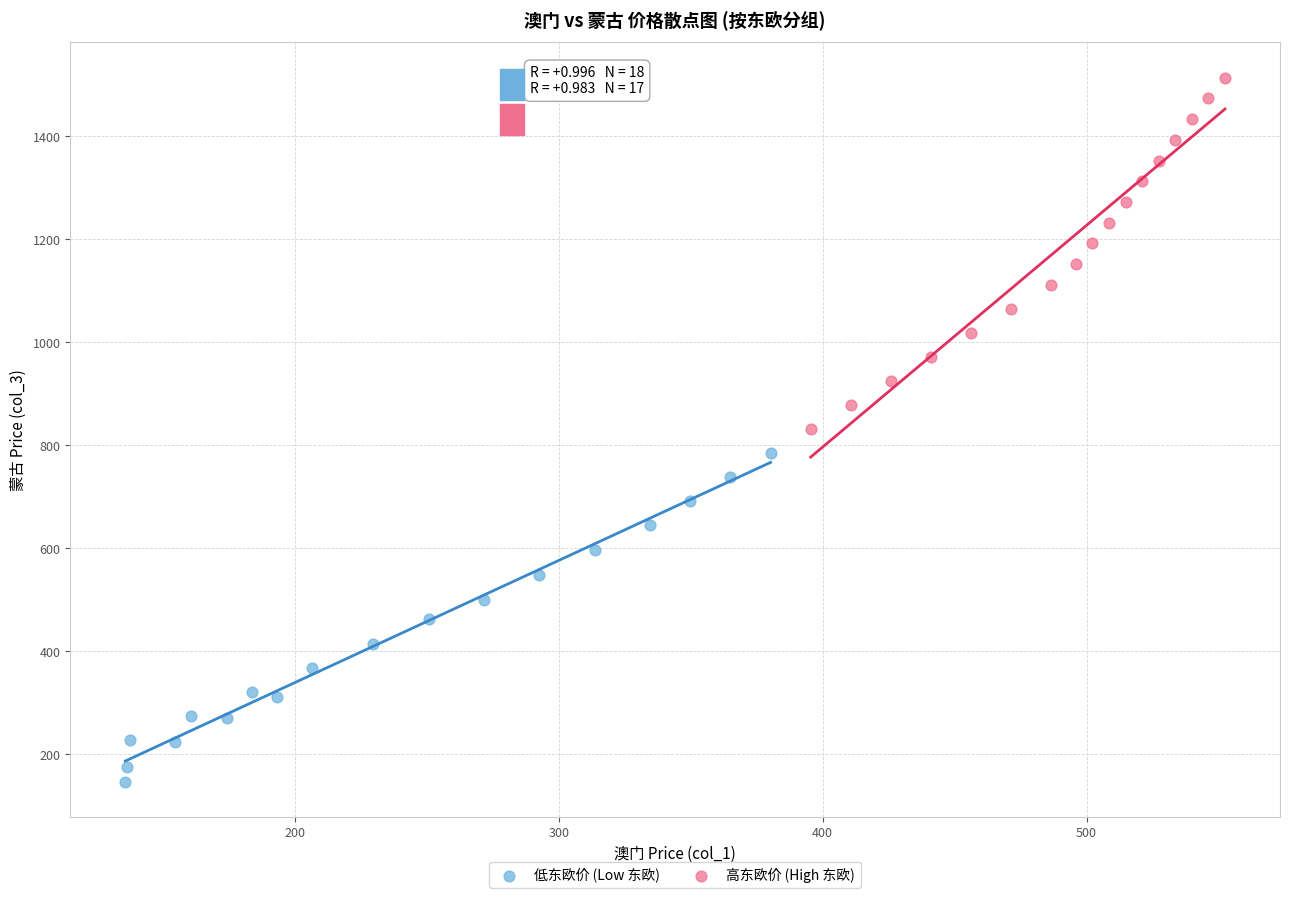

What are all the series names shown in the legend?

低东欧价 (Low 东欧), 高东欧价 (High 东欧)